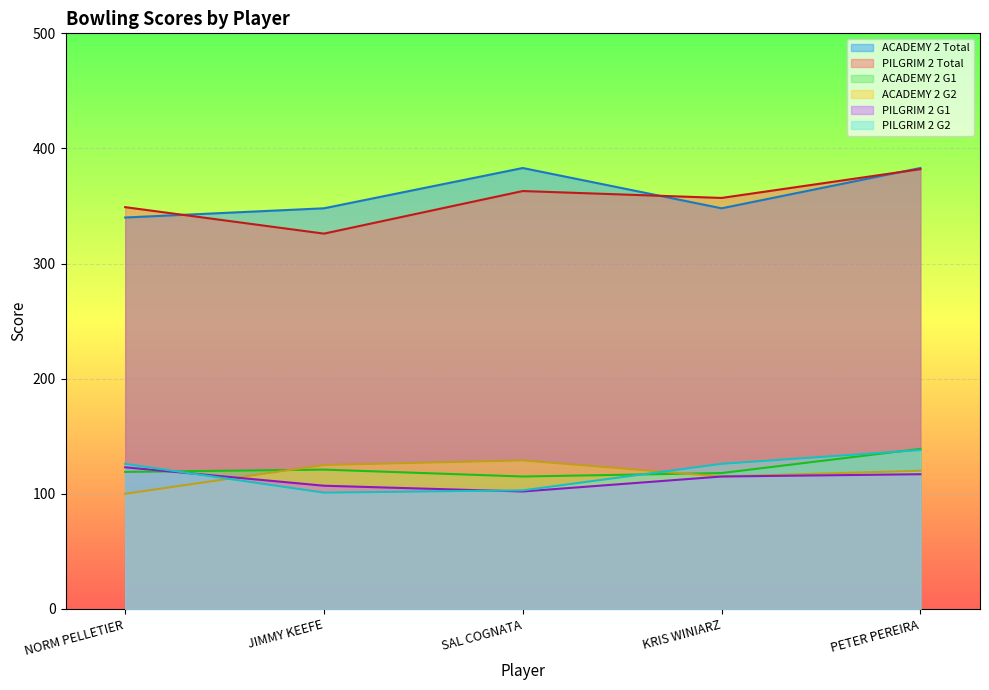

Reading right to left, transcribe all the data shown in this chart.

Game 1 Score: PETER PEREIRA=383	KRIS WINIARZ=348	SAL COGNATA=383	JIMMY KEEFE=348	NORM PELLETIER=340
Game 2 Score: PETER PEREIRA=382	KRIS WINIARZ=357	SAL COGNATA=363	JIMMY KEEFE=326	NORM PELLETIER=349
Round 1: PETER PEREIRA=139	KRIS WINIARZ=118	SAL COGNATA=115	JIMMY KEEFE=121	NORM PELLETIER=119
Round 2: PETER PEREIRA=120	KRIS WINIARZ=115	SAL COGNATA=129	JIMMY KEEFE=125	NORM PELLETIER=100
Round 2 (Pilgrim): PETER PEREIRA=138	KRIS WINIARZ=126	SAL COGNATA=103	JIMMY KEEFE=101	NORM PELLETIER=126